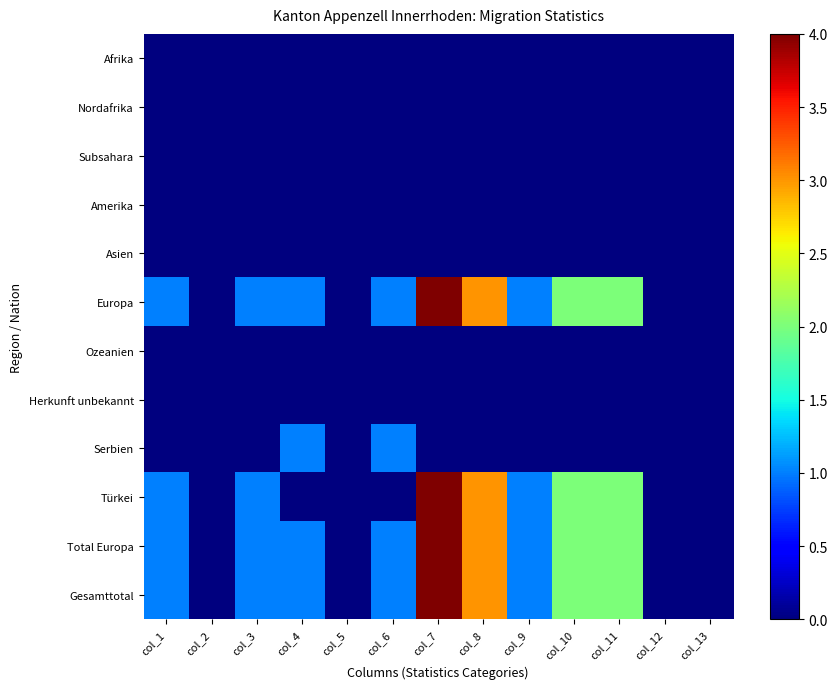

Reading left to right, list all the values displayed in this chart.

Afrika: col_1=0	col_2=0	col_3=0	col_4=0	col_5=0	col_6=0	col_7=0	col_8=0	col_9=0	col_10=0	col_11=0	col_12=0	col_13=0
Nordafrika: col_1=0	col_2=0	col_3=0	col_4=0	col_5=0	col_6=0	col_7=0	col_8=0	col_9=0	col_10=0	col_11=0	col_12=0	col_13=0
Subsahara: col_1=0	col_2=0	col_3=0	col_4=0	col_5=0	col_6=0	col_7=0	col_8=0	col_9=0	col_10=0	col_11=0	col_12=0	col_13=0
Amerika: col_1=0	col_2=0	col_3=0	col_4=0	col_5=0	col_6=0	col_7=0	col_8=0	col_9=0	col_10=0	col_11=0	col_12=0	col_13=0
Asien: col_1=0	col_2=0	col_3=0	col_4=0	col_5=0	col_6=0	col_7=0	col_8=0	col_9=0	col_10=0	col_11=0	col_12=0	col_13=0
Europa: col_1=1	col_2=0	col_3=1	col_4=1	col_5=0	col_6=1	col_7=4	col_8=3	col_9=1	col_10=2	col_11=2	col_12=0	col_13=0
Ozeanien: col_1=0	col_2=0	col_3=0	col_4=0	col_5=0	col_6=0	col_7=0	col_8=0	col_9=0	col_10=0	col_11=0	col_12=0	col_13=0
Herkunft unbekannt: col_1=0	col_2=0	col_3=0	col_4=0	col_5=0	col_6=0	col_7=0	col_8=0	col_9=0	col_10=0	col_11=0	col_12=0	col_13=0
Serbien: col_1=0	col_2=0	col_3=0	col_4=1	col_5=0	col_6=1	col_7=0	col_8=0	col_9=0	col_10=0	col_11=0	col_12=0	col_13=0
Türkei: col_1=1	col_2=0	col_3=1	col_4=0	col_5=0	col_6=0	col_7=4	col_8=3	col_9=1	col_10=2	col_11=2	col_12=0	col_13=0
Total Europa: col_1=1	col_2=0	col_3=1	col_4=1	col_5=0	col_6=1	col_7=4	col_8=3	col_9=1	col_10=2	col_11=2	col_12=0	col_13=0
Gesamttotal: col_1=1	col_2=0	col_3=1	col_4=1	col_5=0	col_6=1	col_7=4	col_8=3	col_9=1	col_10=2	col_11=2	col_12=0	col_13=0